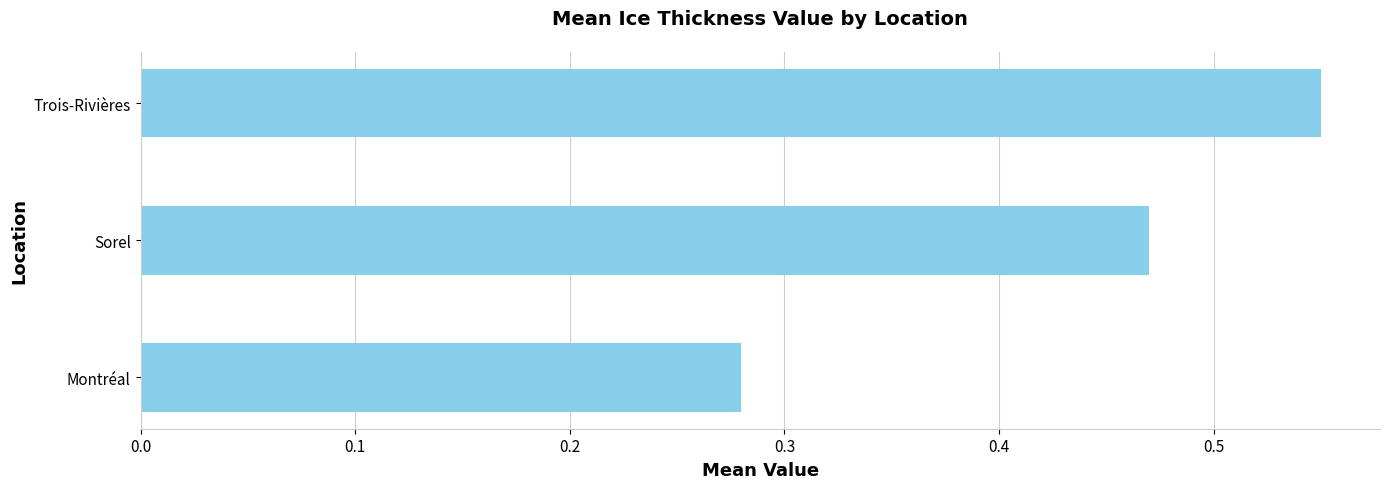

At which label is the value closest to 0?

Montréal